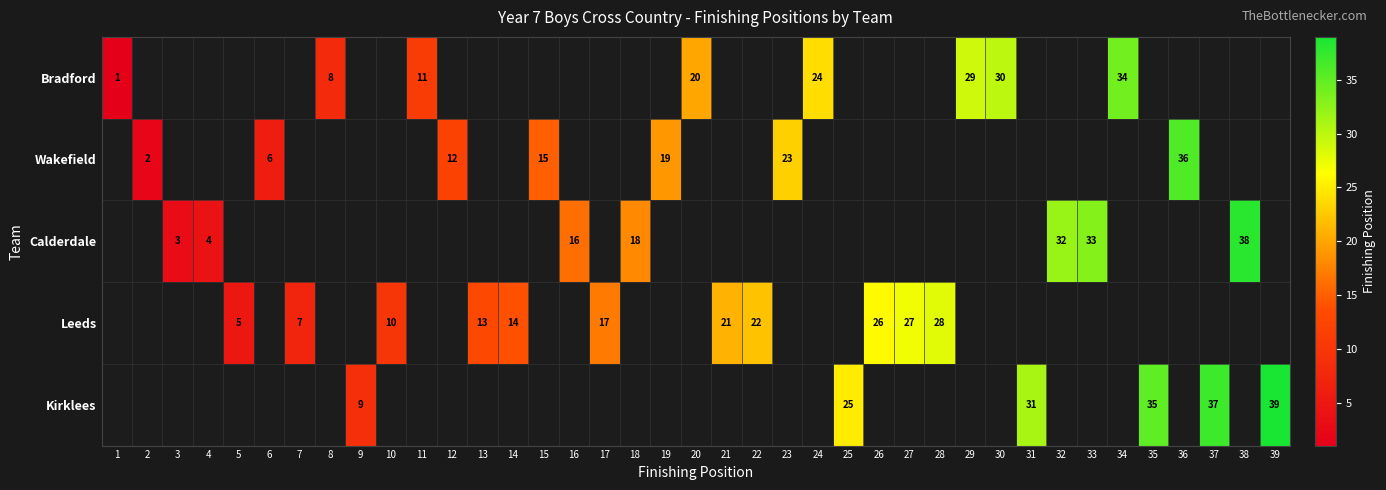

Is it true that Kirklees equals 20 at 39?

False